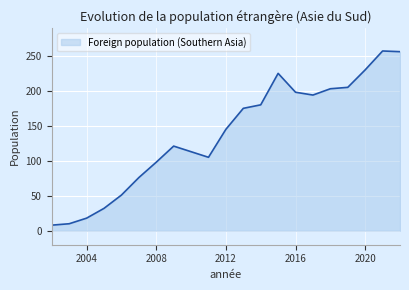

How many lines are shown in the chart?

1